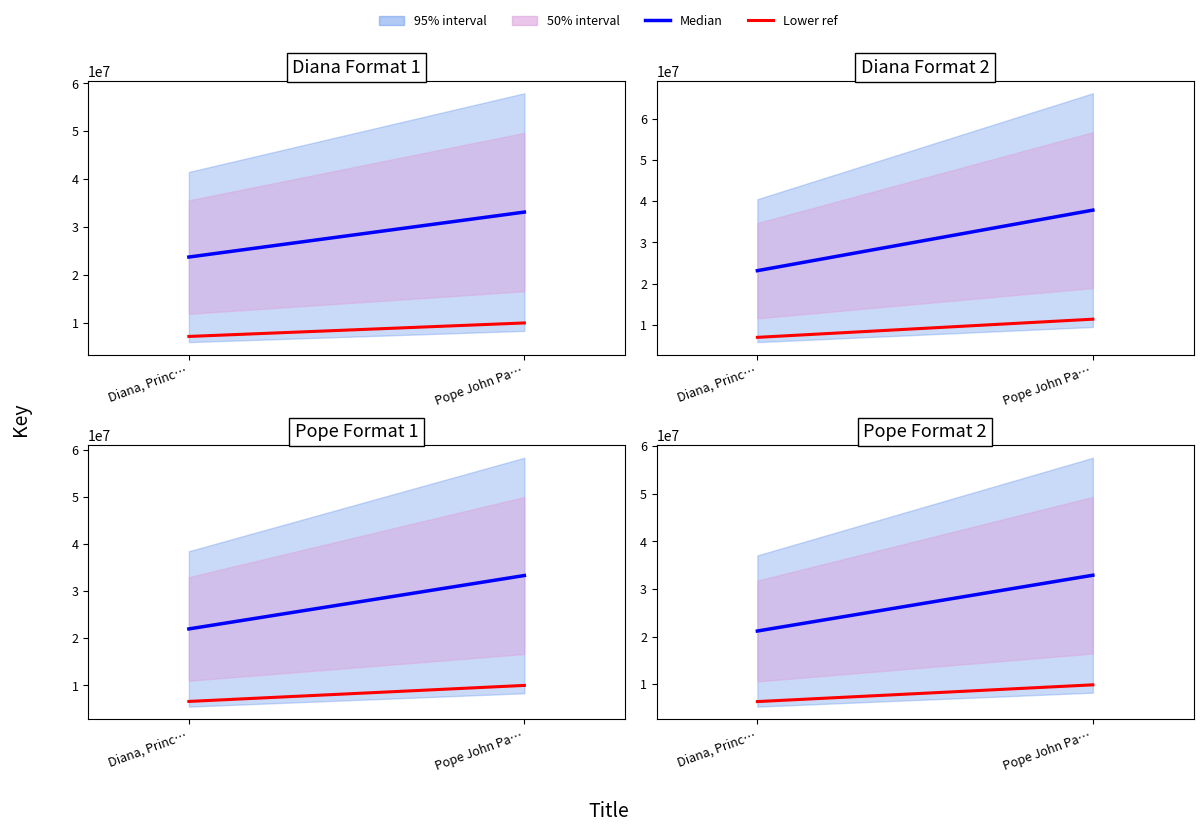

Which has a higher value, Diana, Princ… or Pope John Pa…?

Pope John Pa…